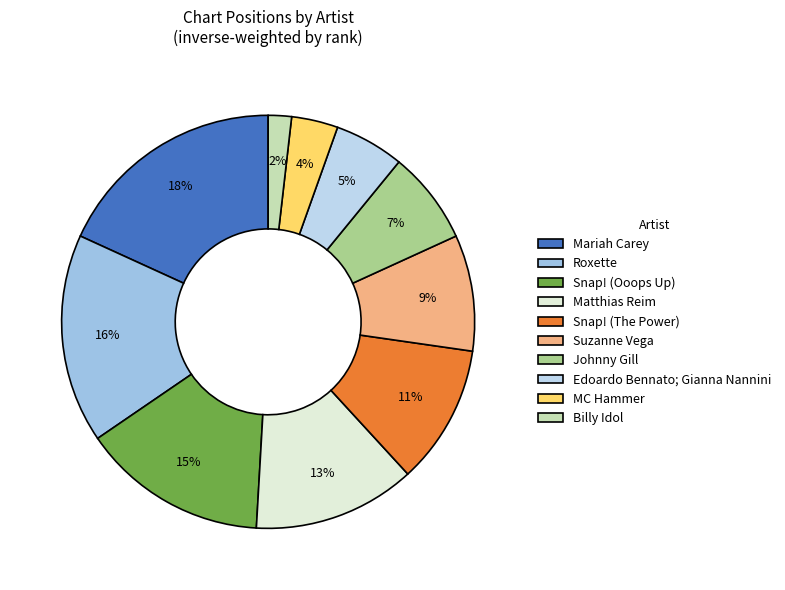

Is the sum of Edoardo Bennato; Gianna Nannini and Johnny Gill greater than half?

No